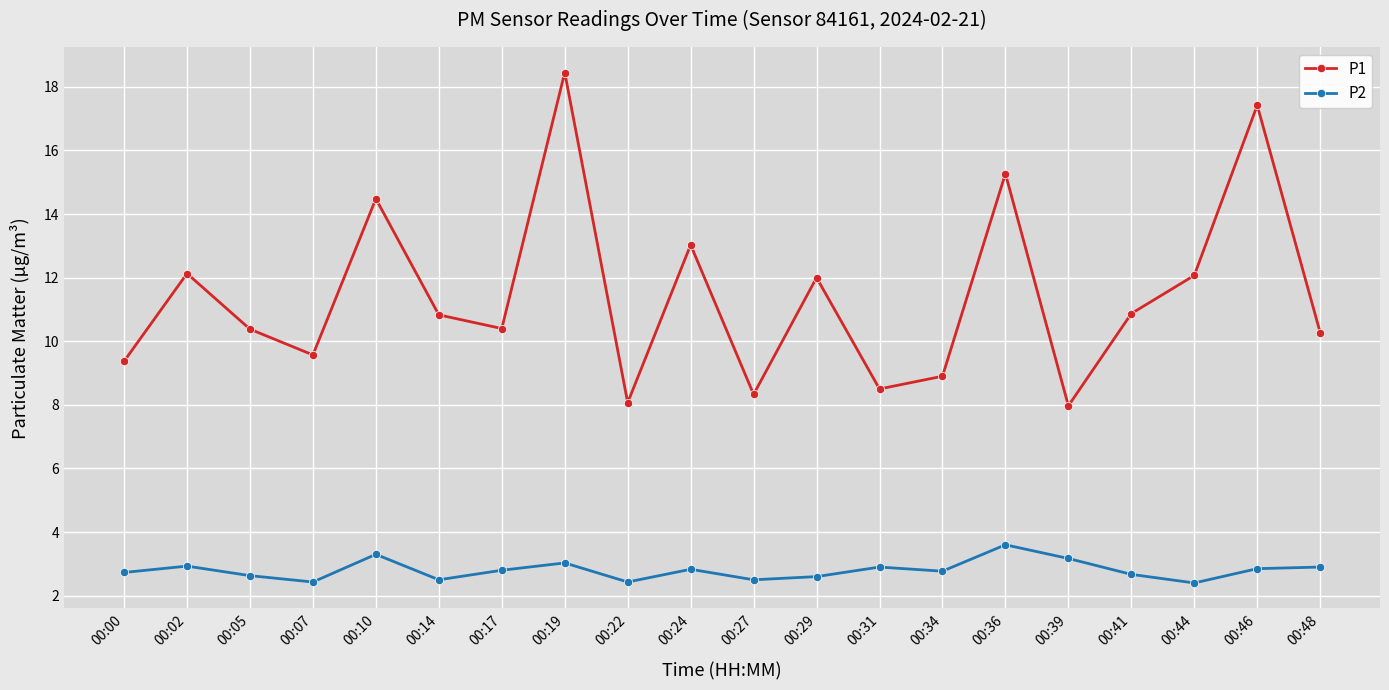

The P2 series shows 3.7 at 00:24. True or false?

False